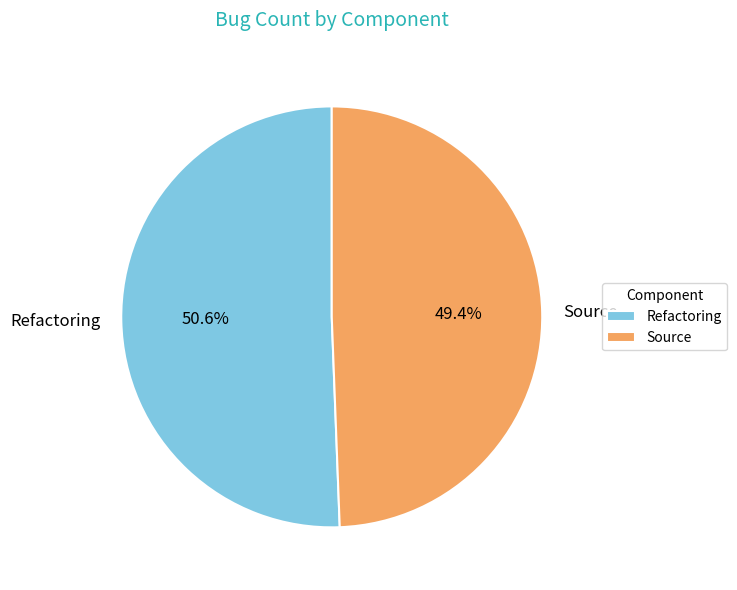

To the nearest percent, what portion does Source represent?

49%